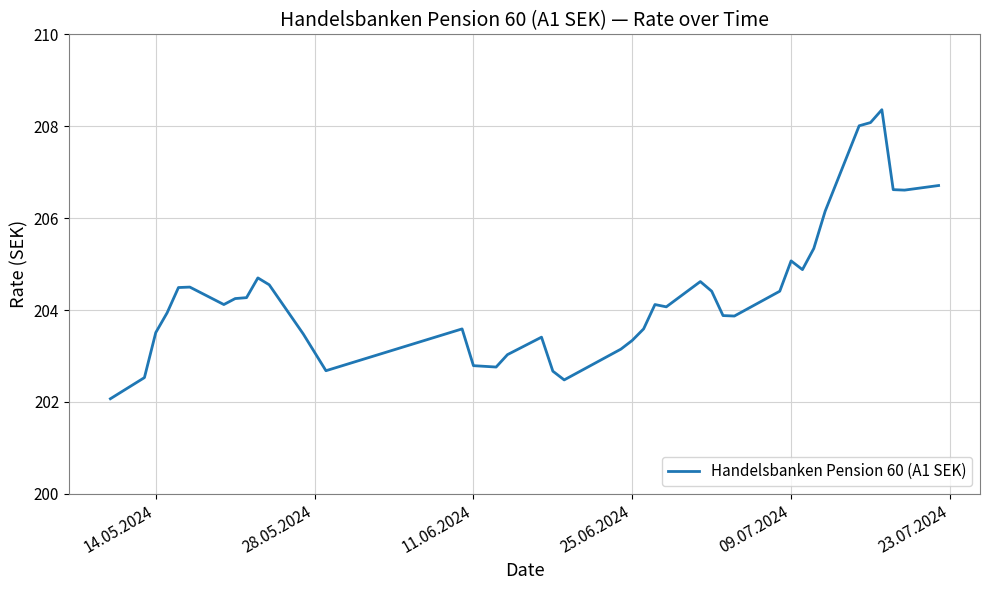

What is the maximum value shown in the chart?

208.4